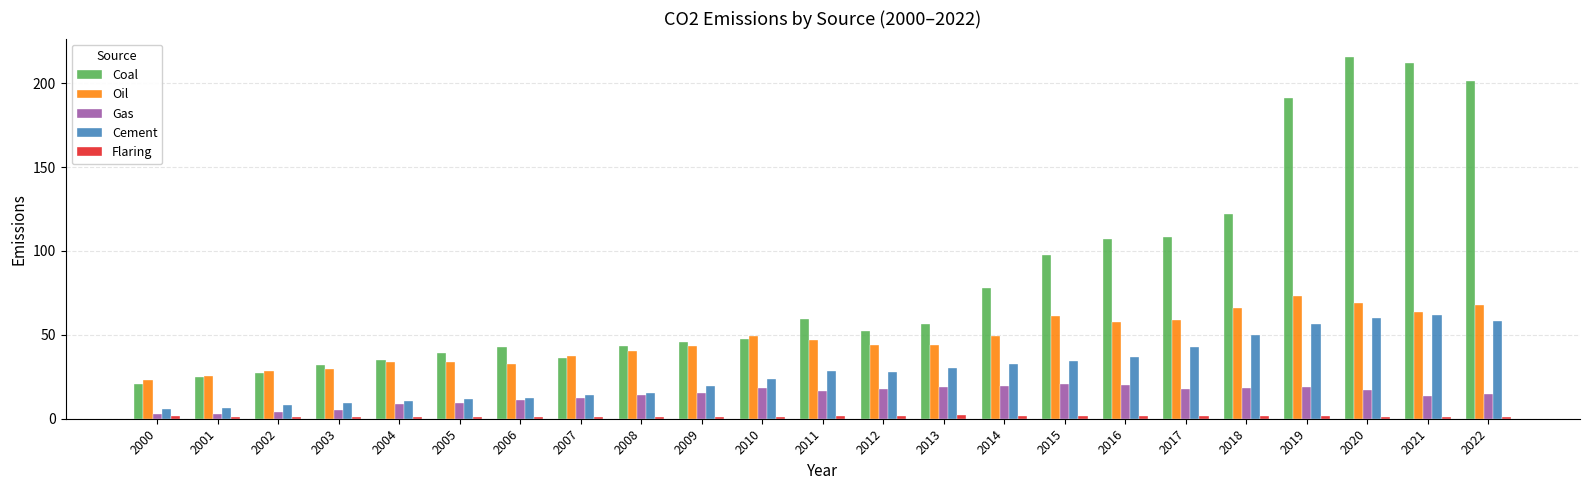

Which series has the widest spread of values?

Coal